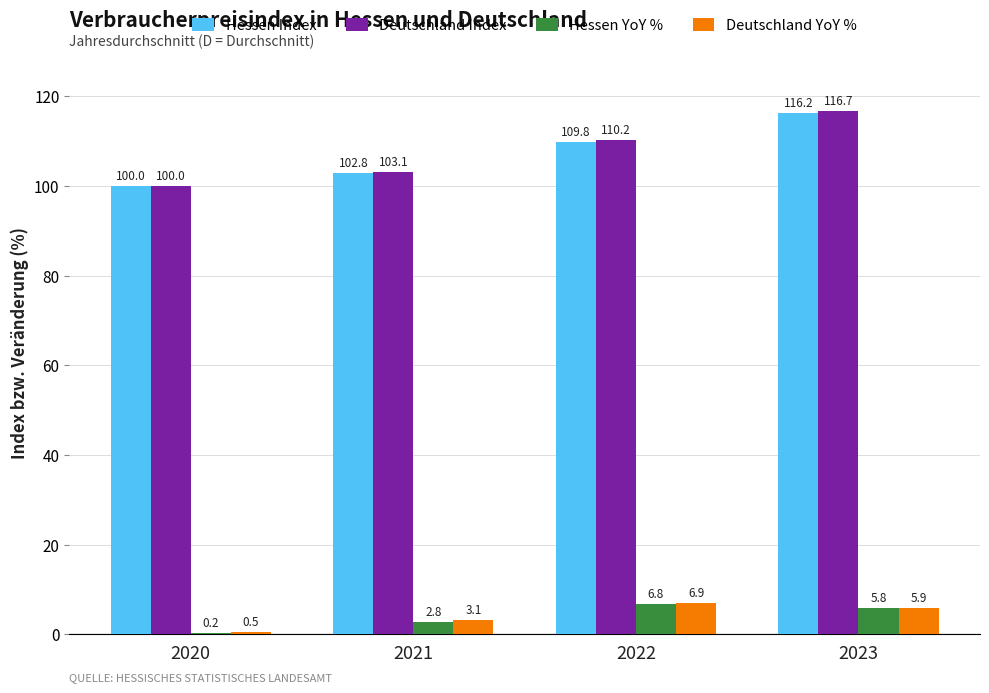

What is the sum of the Deutschland Index values at 2022 and 2020?

210.2